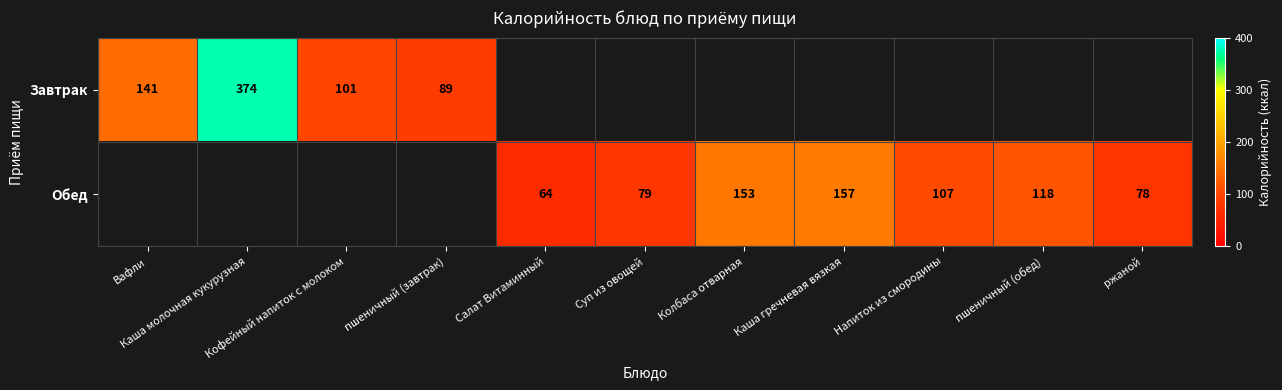

Where does the Обед series first go above 64?

Суп из овощей